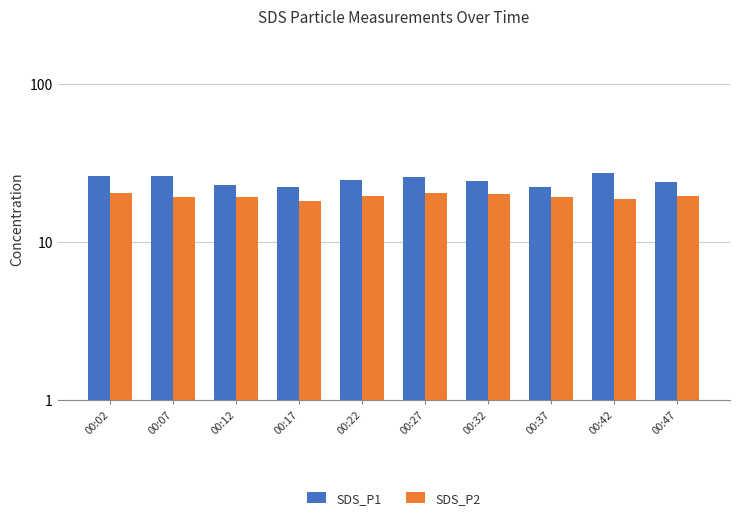

List the series in order of their overall mean, lowest first.

SDS_P2, SDS_P1